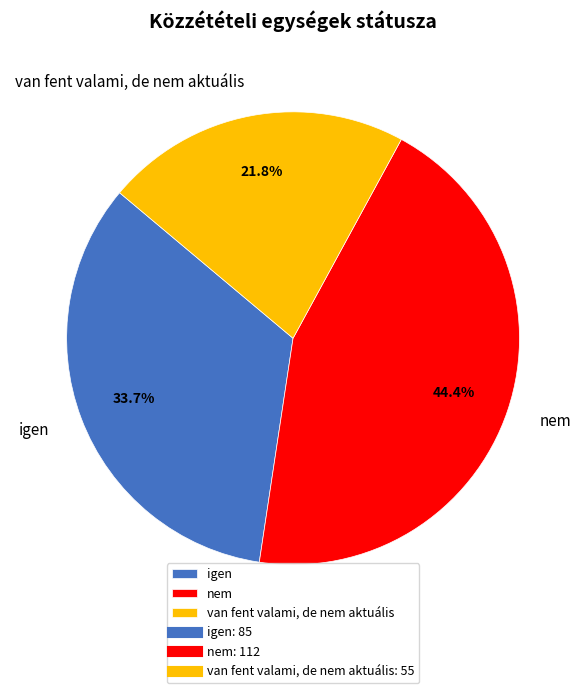

What percentage is NOT represented by igen?

66.3%